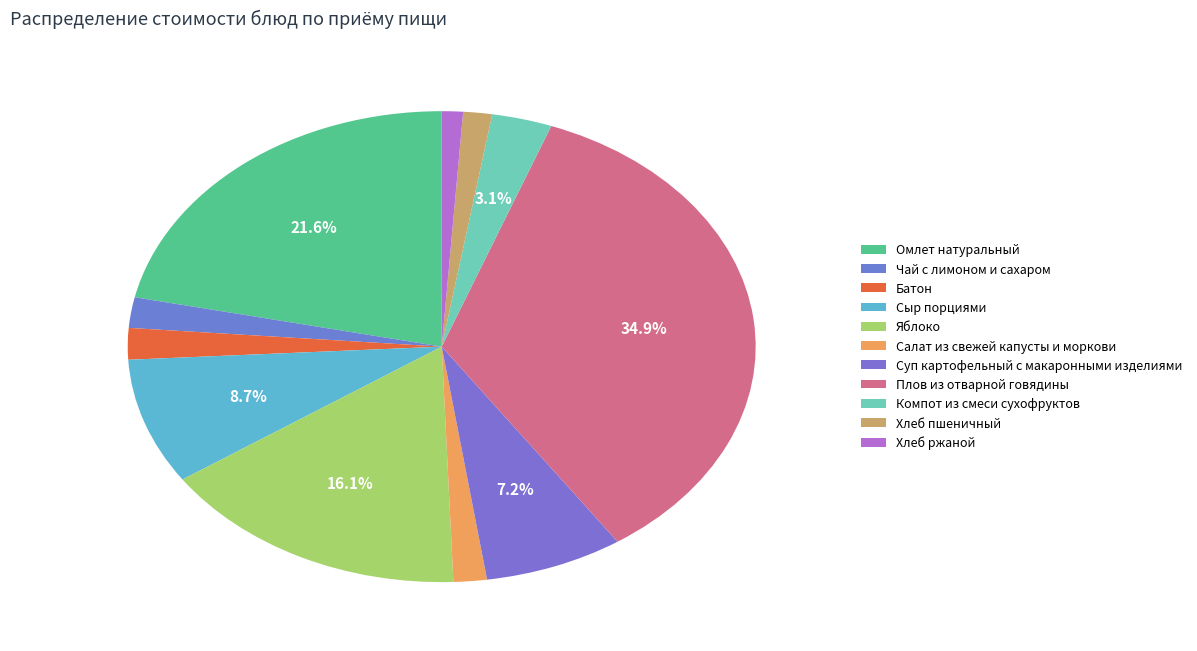

Which slice is the smallest?

Хлеб ржаной